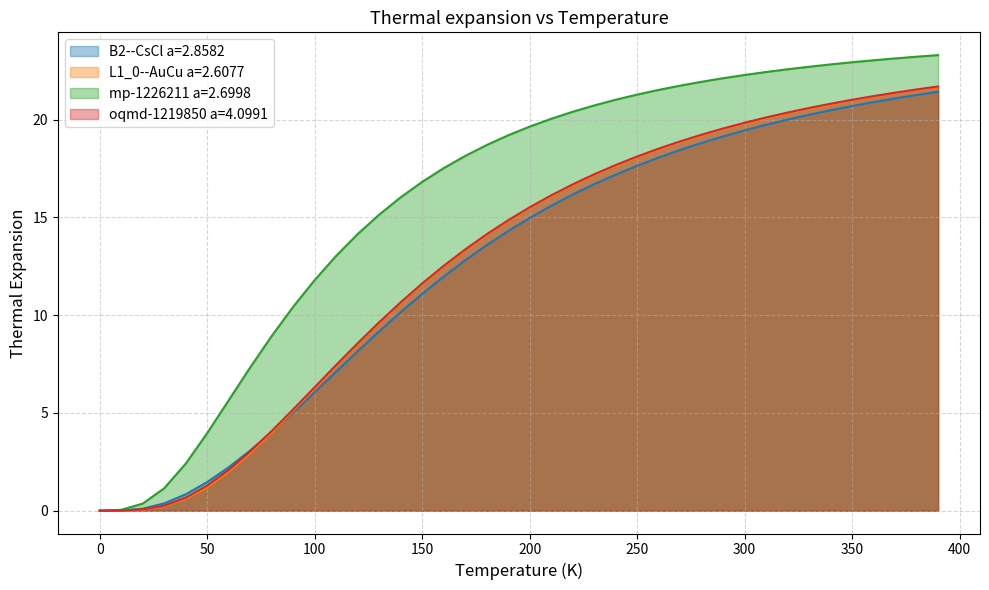

The value of oqmd-1219850 a=4.0991 at 350 is 21.0. True or false?

True